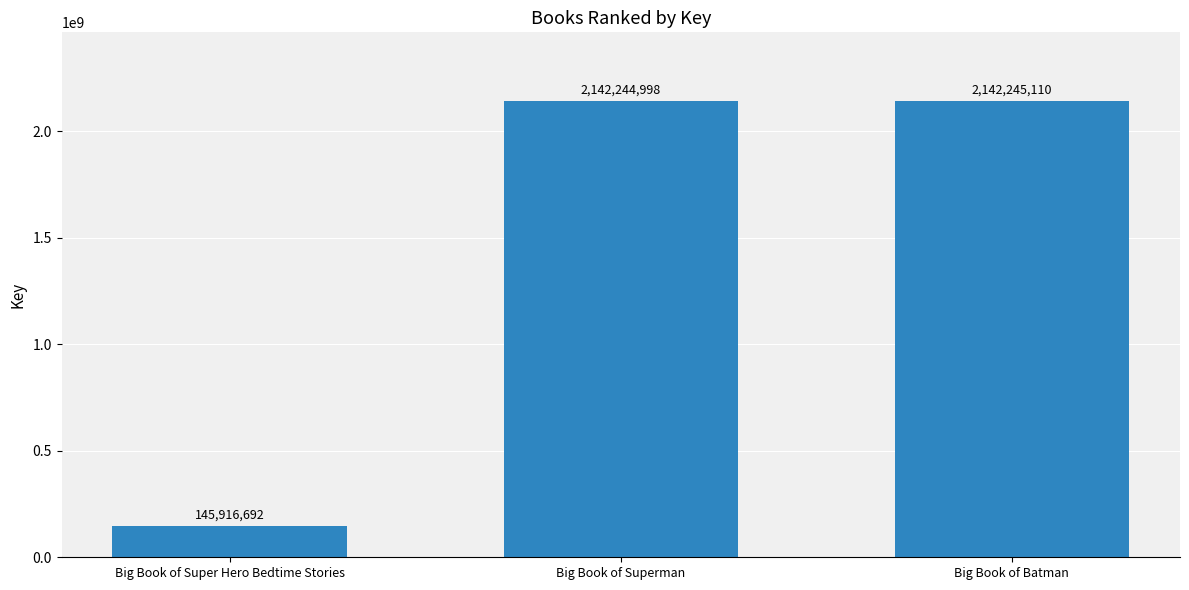

What is the difference between the second highest and minimum values?

1996328306